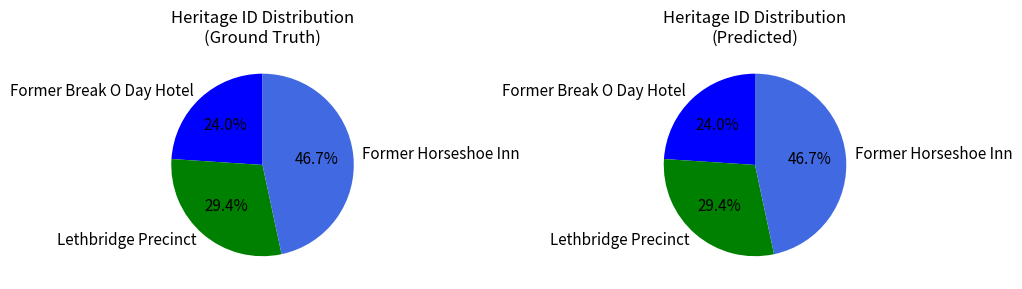

What is the smallest slice in the pie chart?

Former Break O Day Hotel